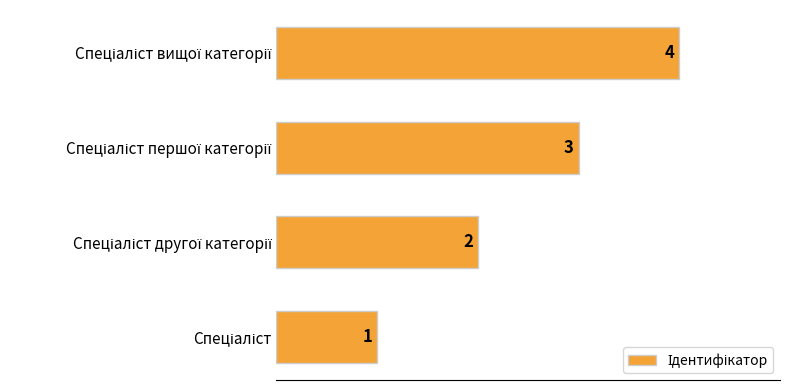

What is the greatest value displayed?

4